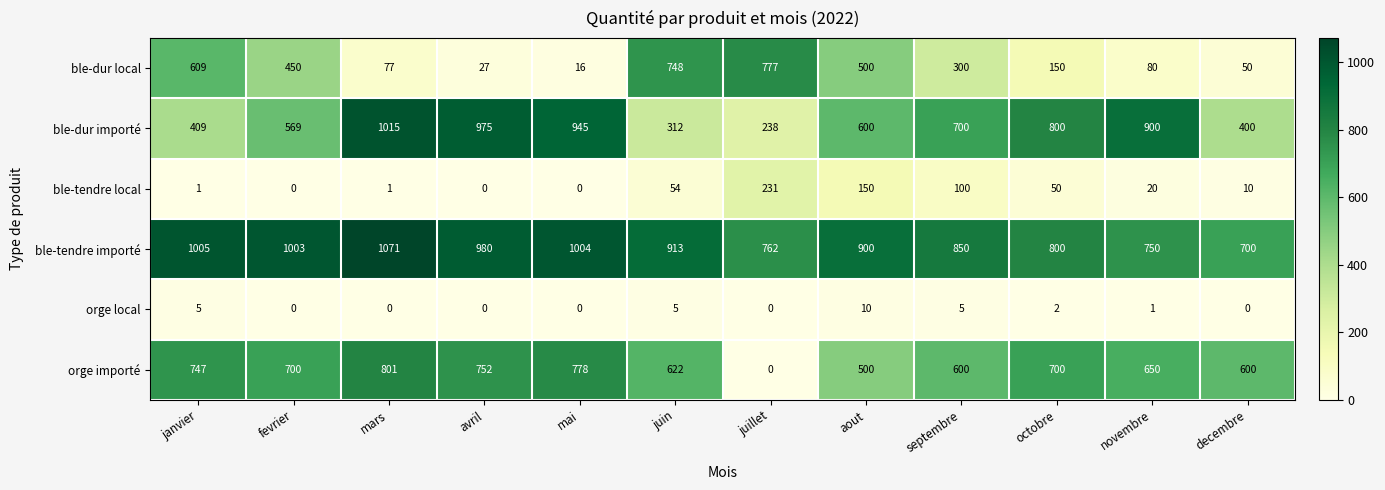

How many values in the ble-dur local series are below 300?

6